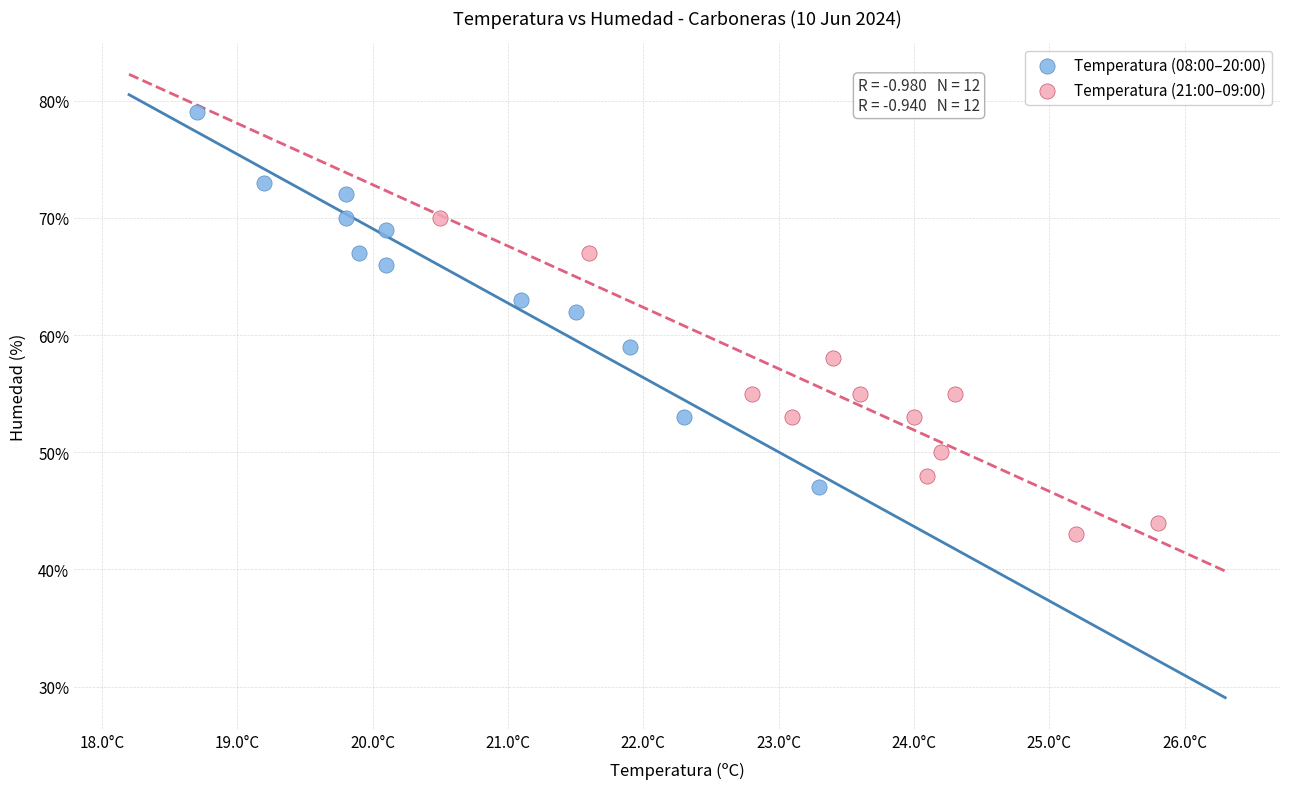

Which series has the largest Y range (max minus min)?

Temperatura (08:00–20:00)